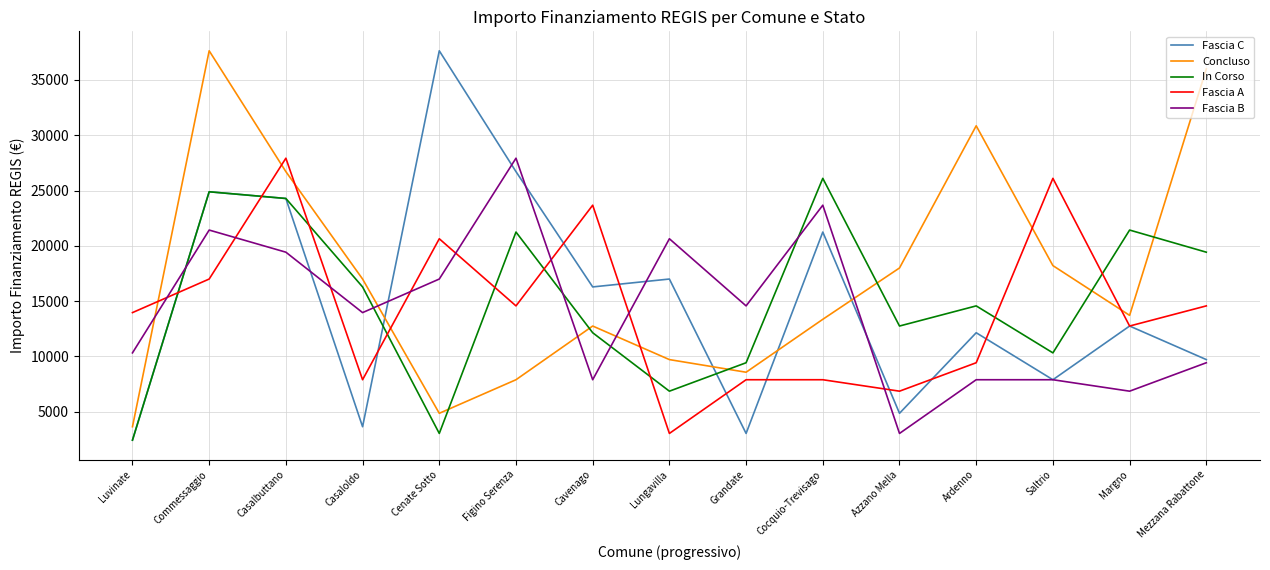

How many lines are shown in the chart?

5